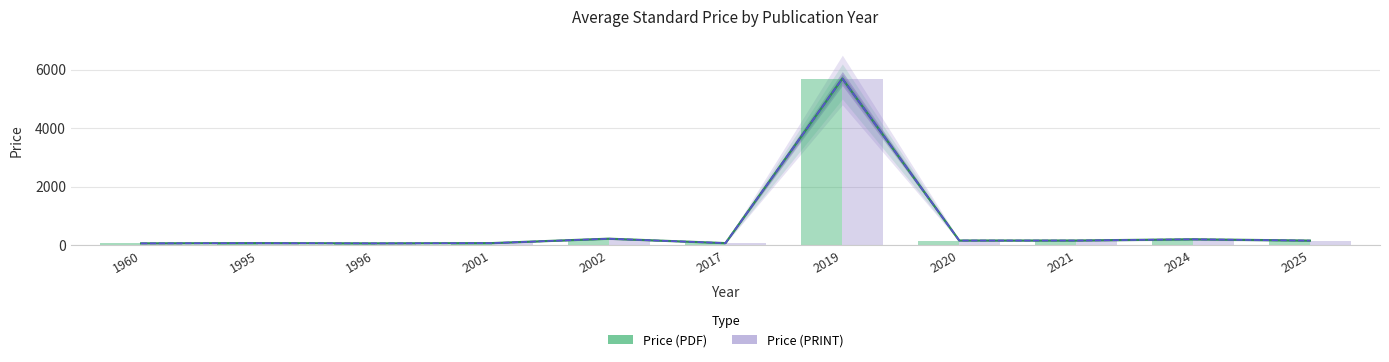

How many groups of bars are there?

11